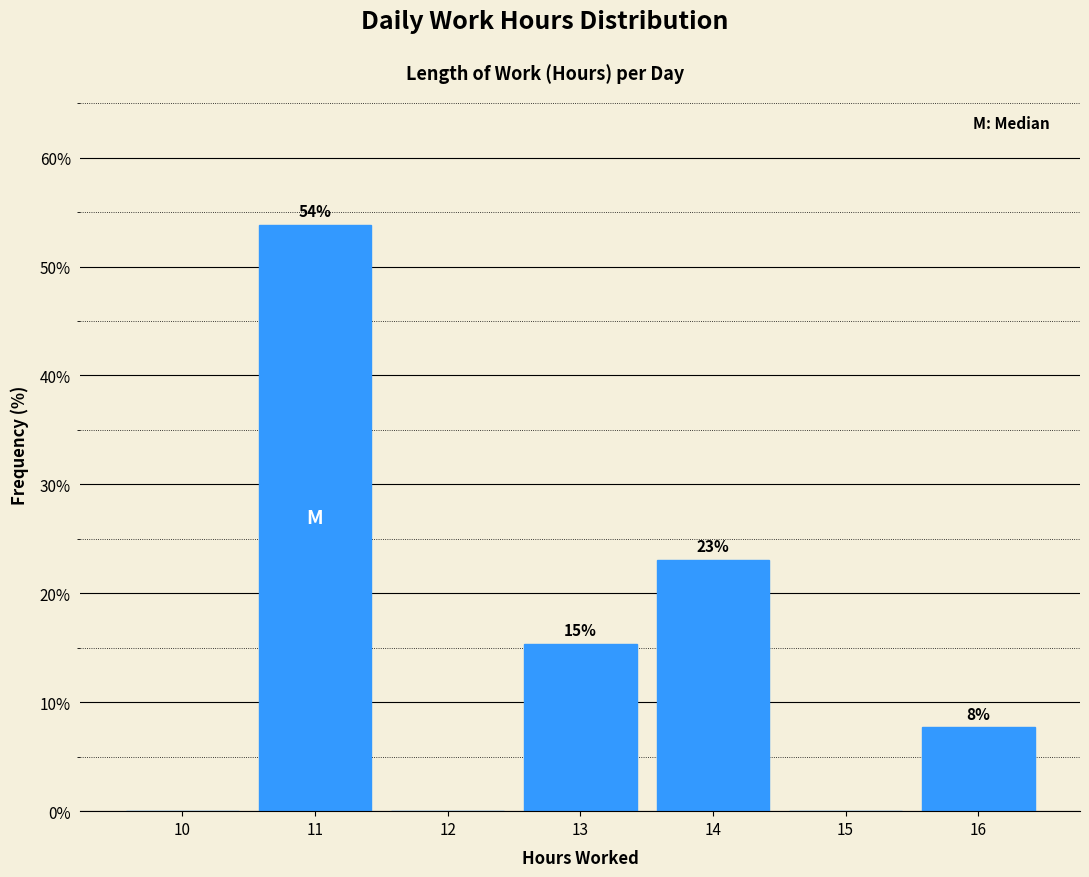

At which label is the value closest to 26?

14